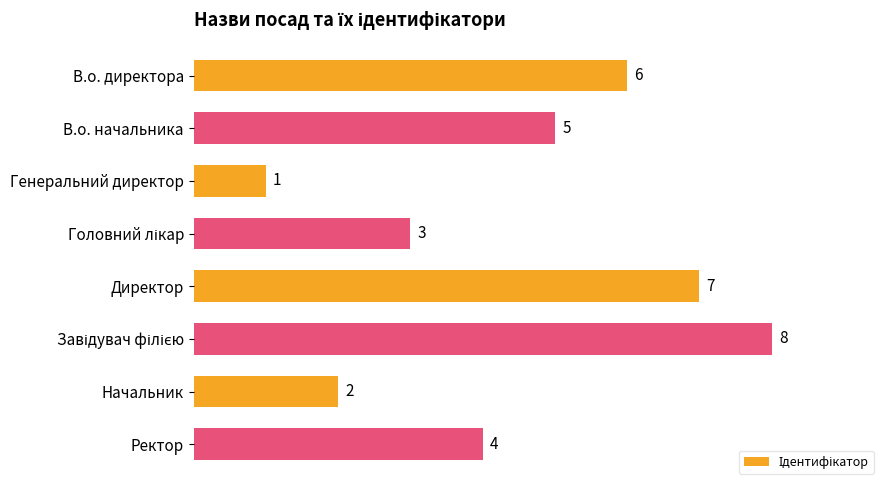

Reading top to bottom, list all the values displayed in this chart.

6	5	1	3	7	8	2	4